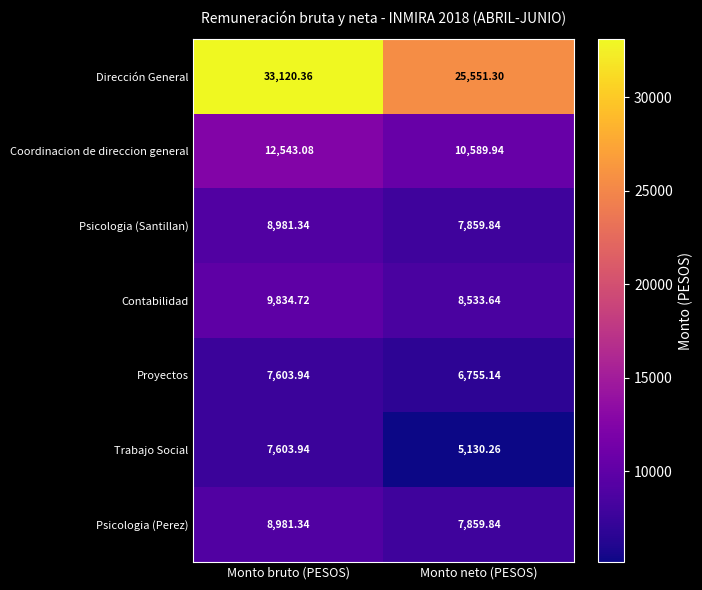

Which series has the largest total across all categories?

Dirección General